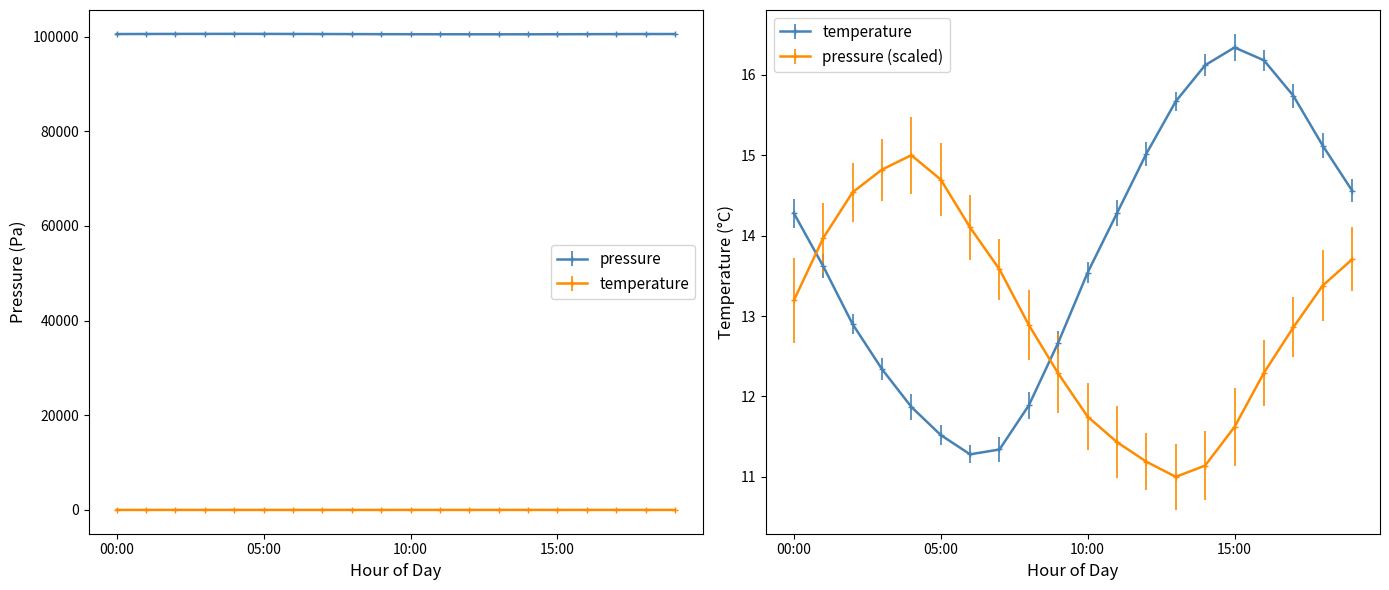

Which series has the widest spread of values?

pressure